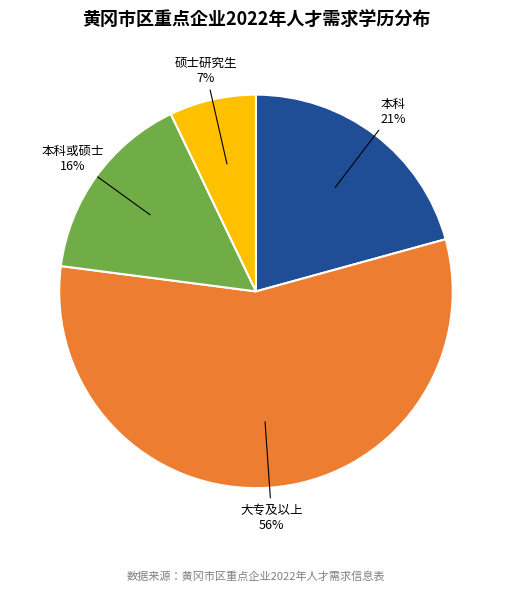

What is the ratio of the value at 本科或硕士 to the value at 大专及以上?

0.3